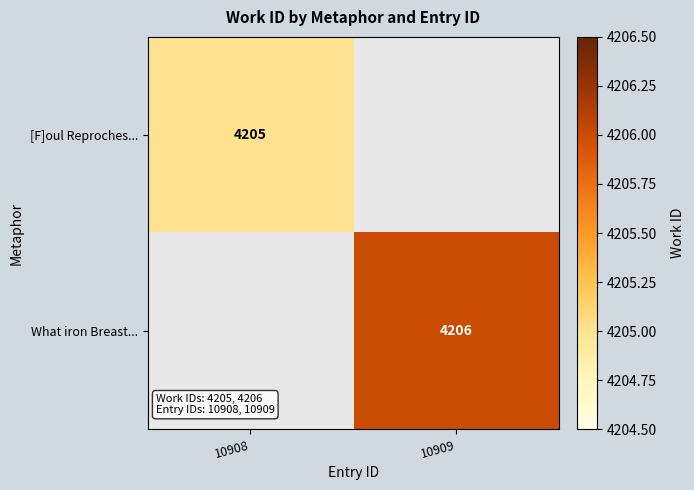

Is it true that What iron Breast... equals 4206 at 10909?

True